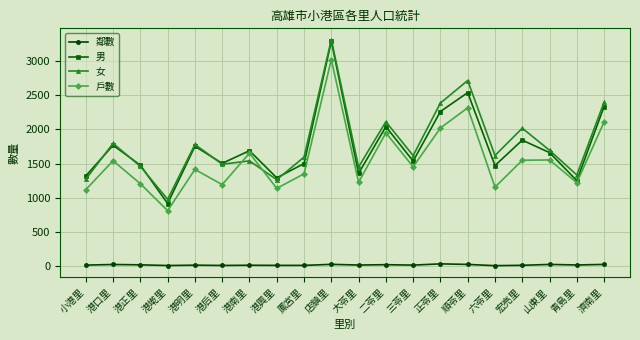

True or false: 男 and 鄰數 cross at least once.

False